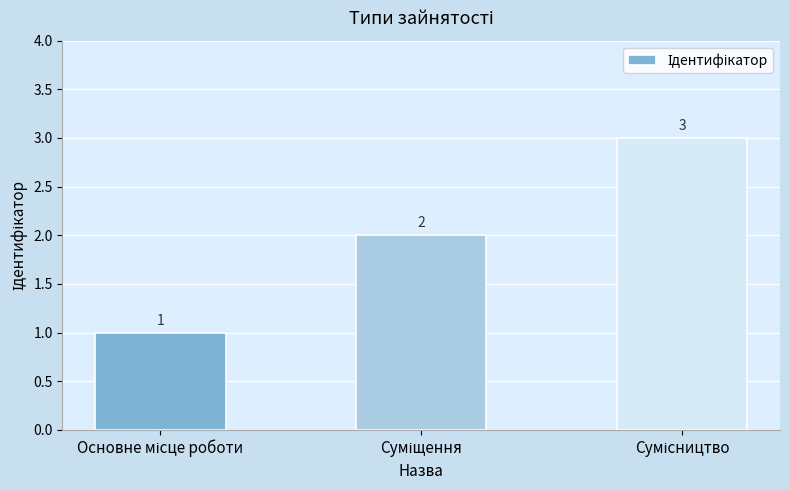

What is the difference between the maximum and minimum values?

2